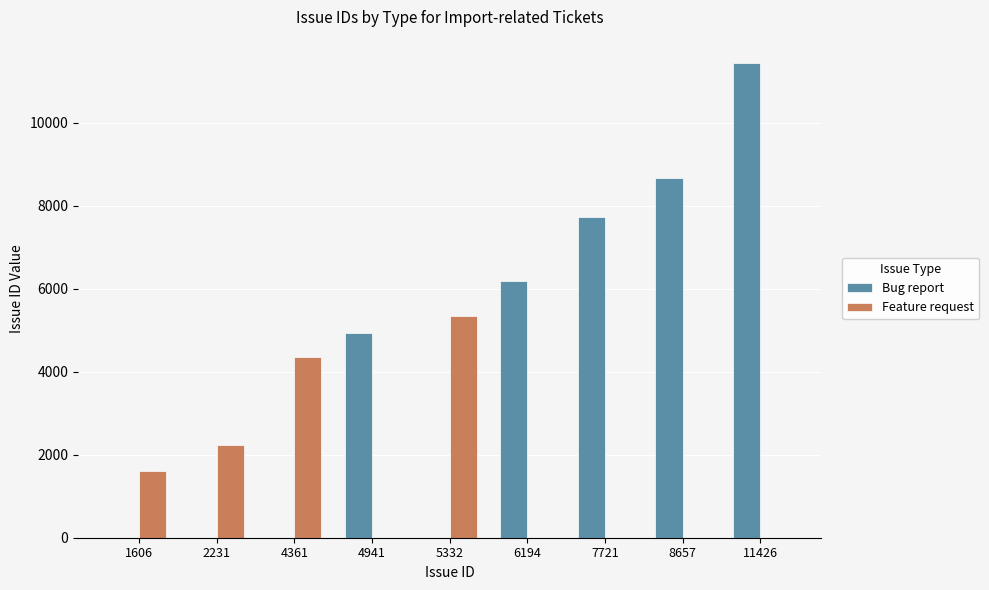

Is the value of Feature request at 7721 greater than the value of Bug report at 6194?

No